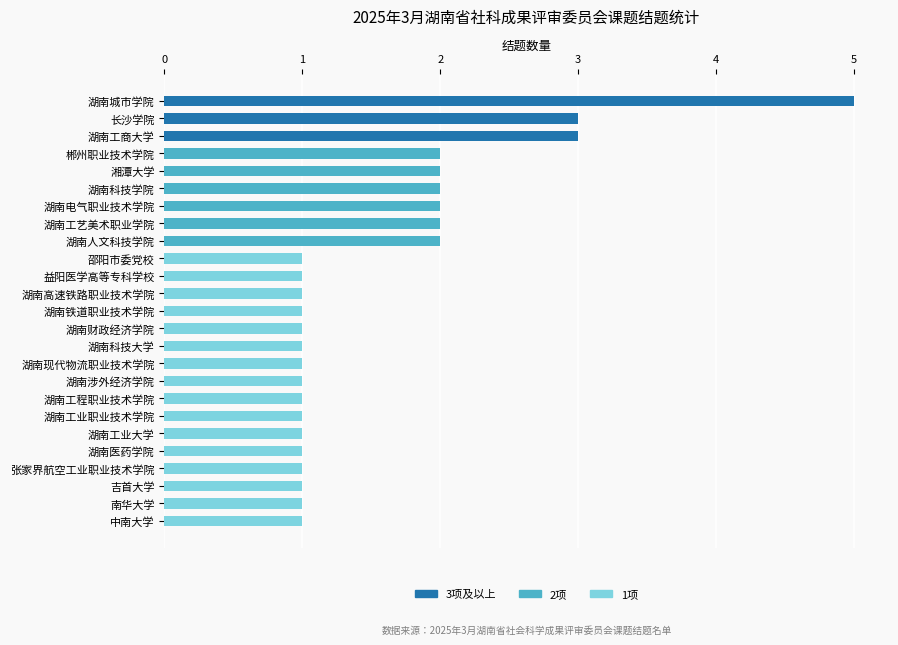

True or false: the data shows 1 at 湖南现代物流职业技术学院.

True